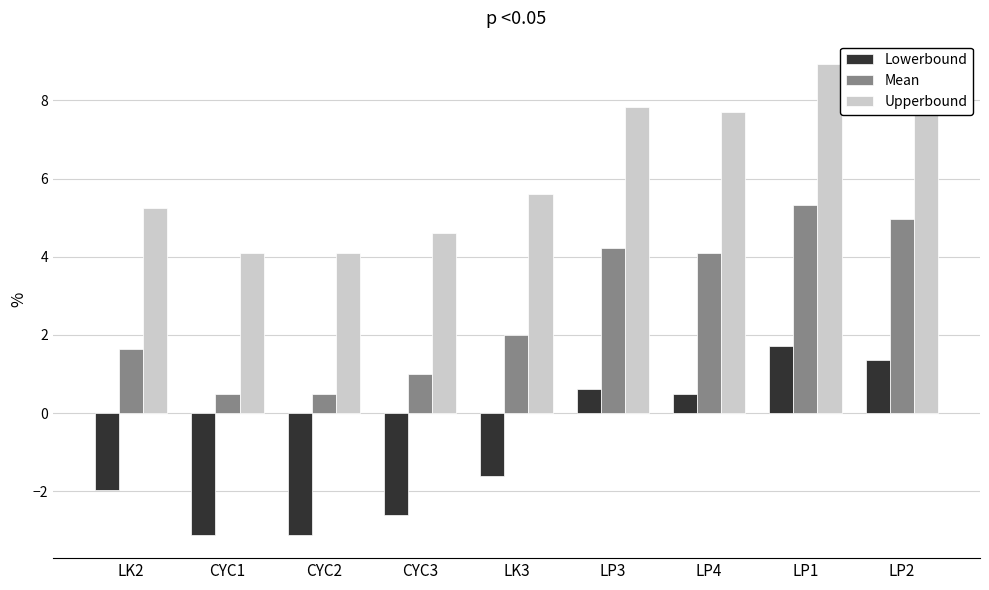

Reading left to right, what are all the values shown in this chart?

Lowerbound: -2.0	-3.1	-3.1	-2.6	-1.6	0.6	0.5	1.7	1.3
Mean: 1.6	0.5	0.5	1.0	2.0	4.2	4.1	5.3	5.0
Upperbound: 5.2	4.1	4.1	4.6	5.6	7.8	7.7	8.9	8.6